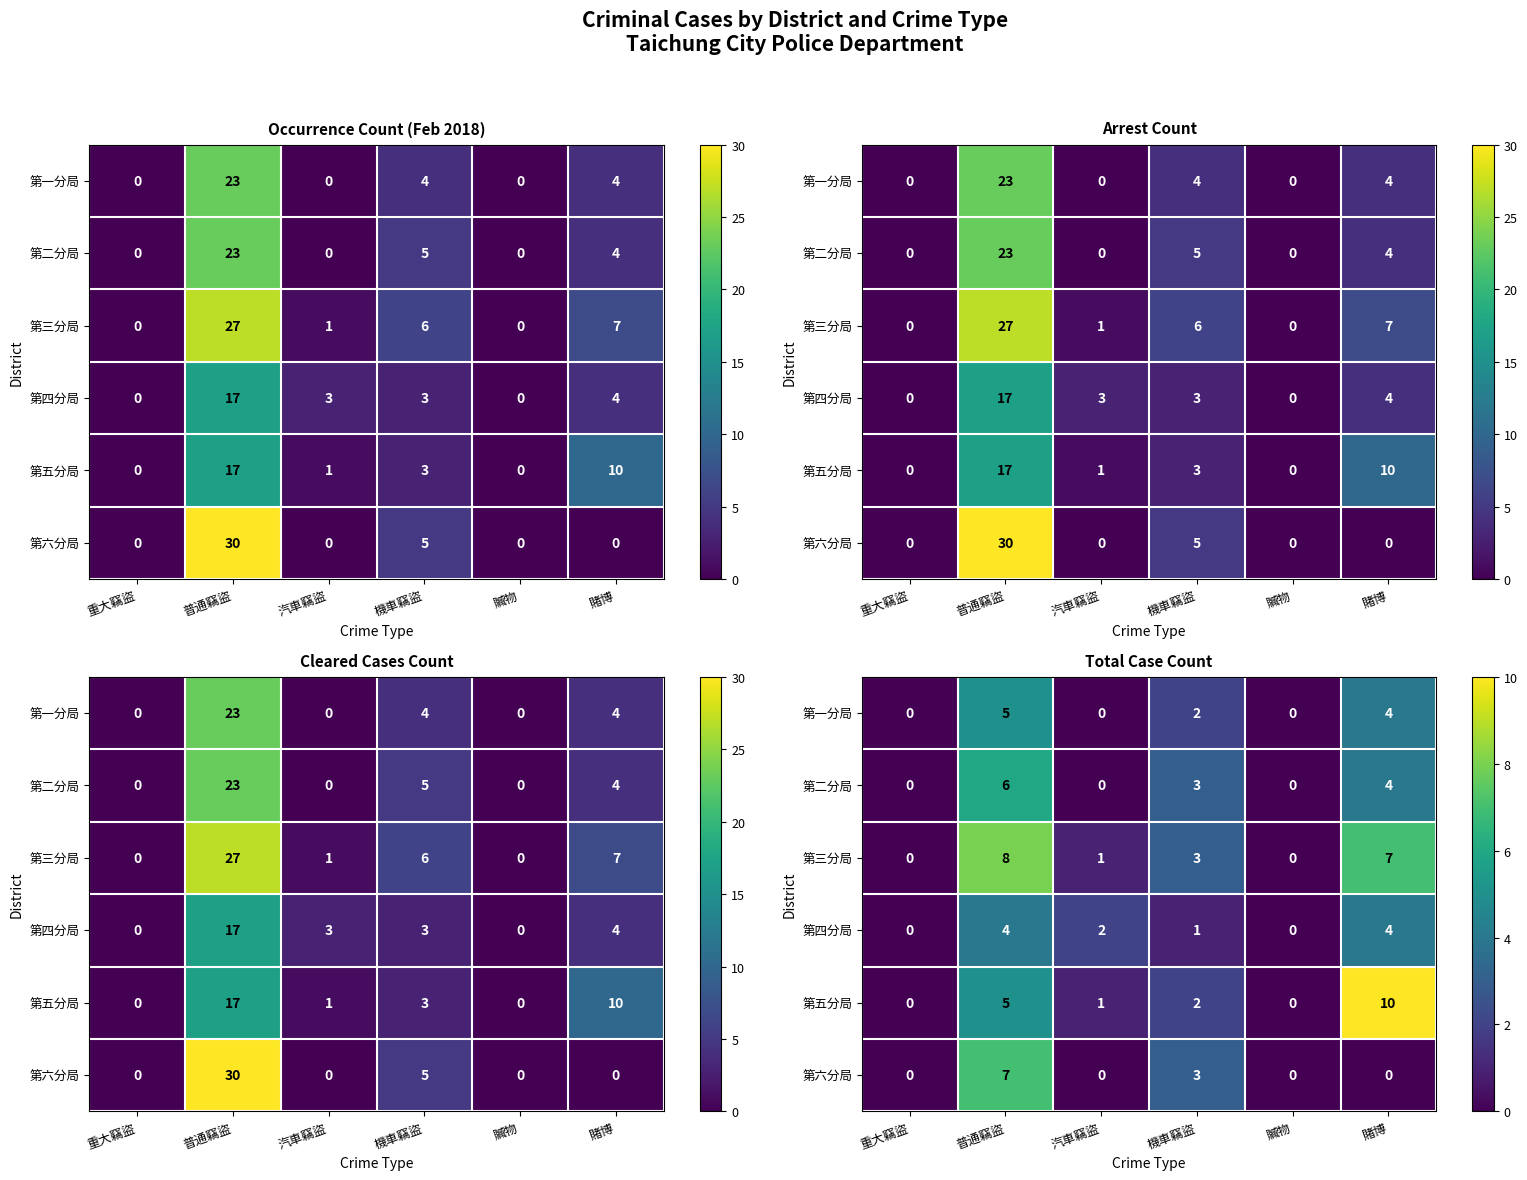

At how many categories does at least one series exceed 1?

4